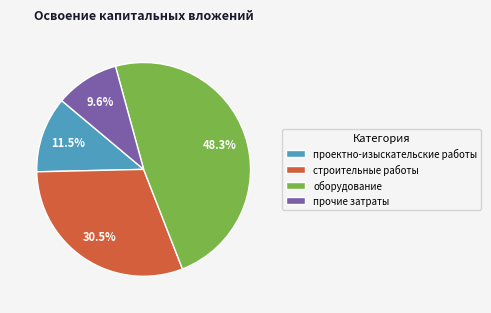

Between прочие затраты and проектно-изыскательские работы, which is larger?

проектно-изыскательские работы